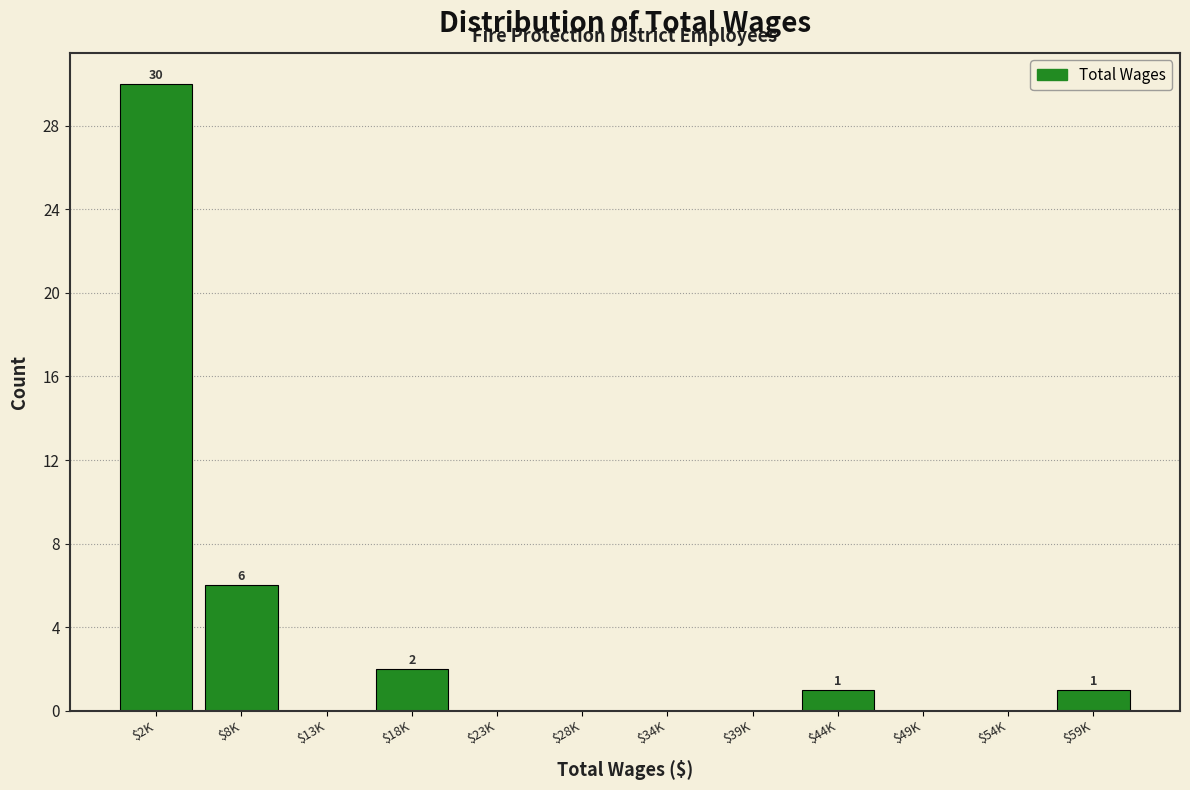

At which category does the chart reach its peak across all series?

$2K